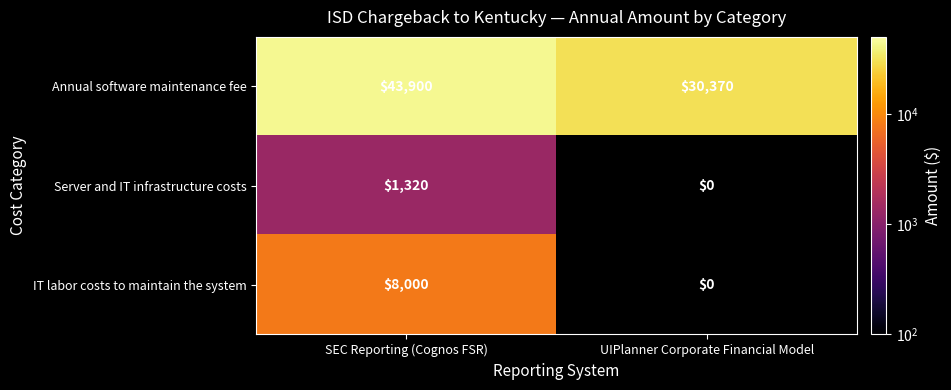

What is the smallest value displayed?

1320.0